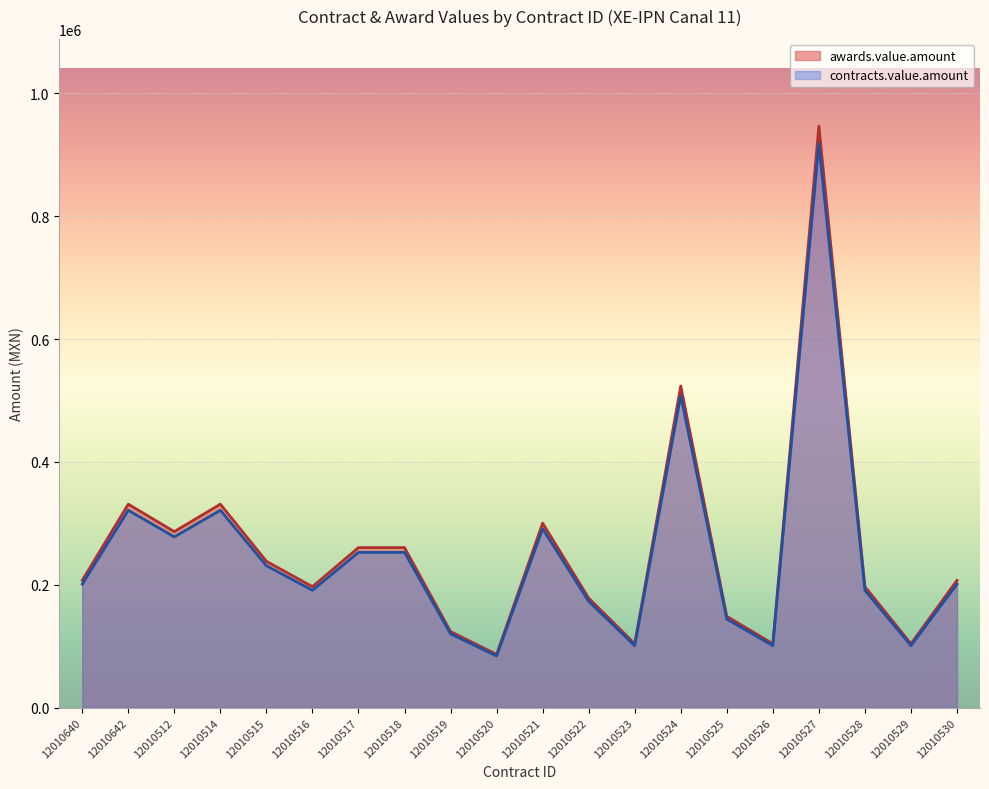

How many values in the awards.value.amount series exceed 207186?

11